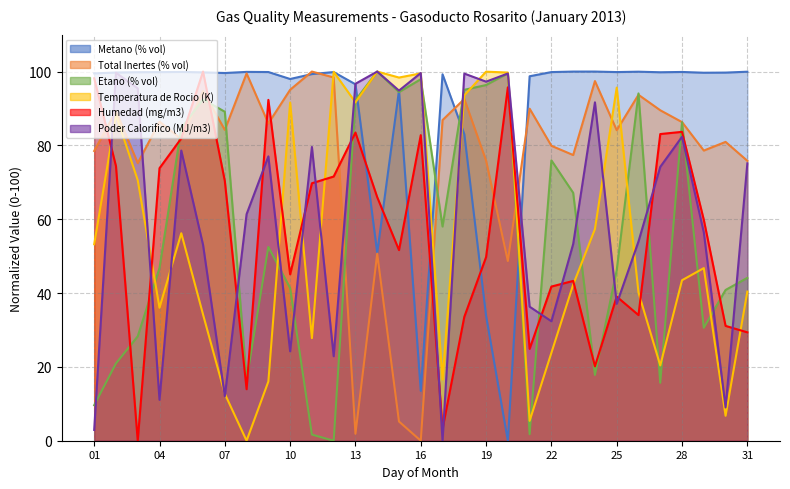

How many interior local valleys does the Total Inertes (% vol) series have?

10